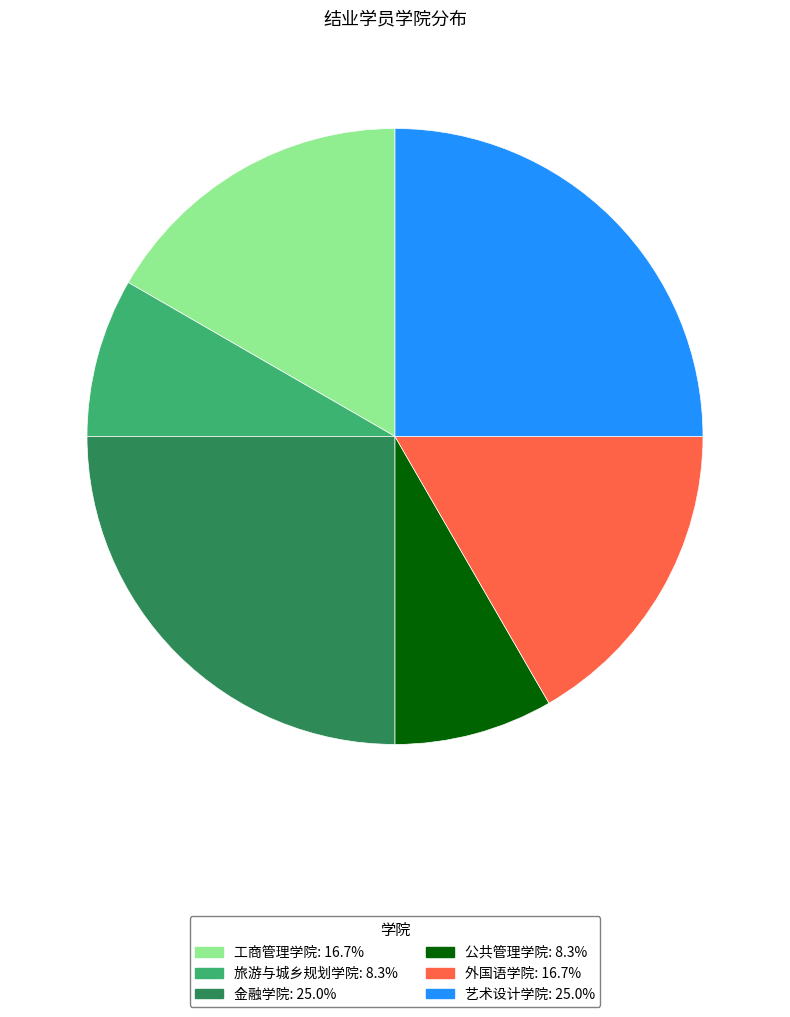

Does any single category account for the majority?

No